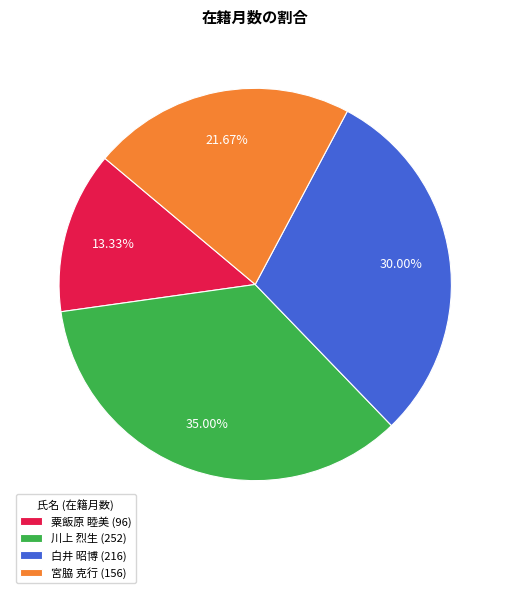

What is the ratio of the value at 川上 烈生 (252) to the value at 白井 昭博 (216)?

1.2